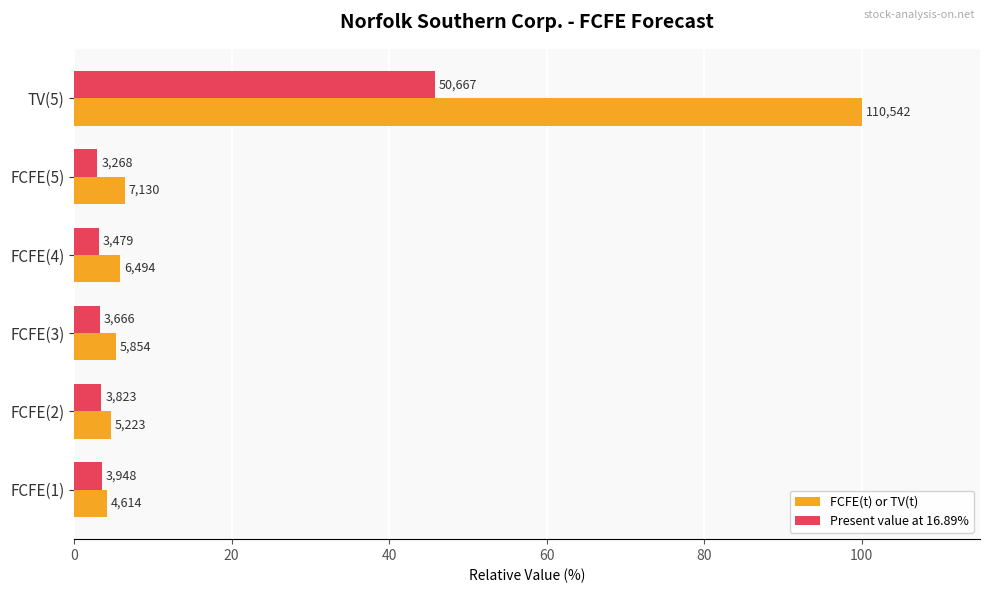

What is the value of the Present value at 16.89% bar at the 6th from the left?

45.8